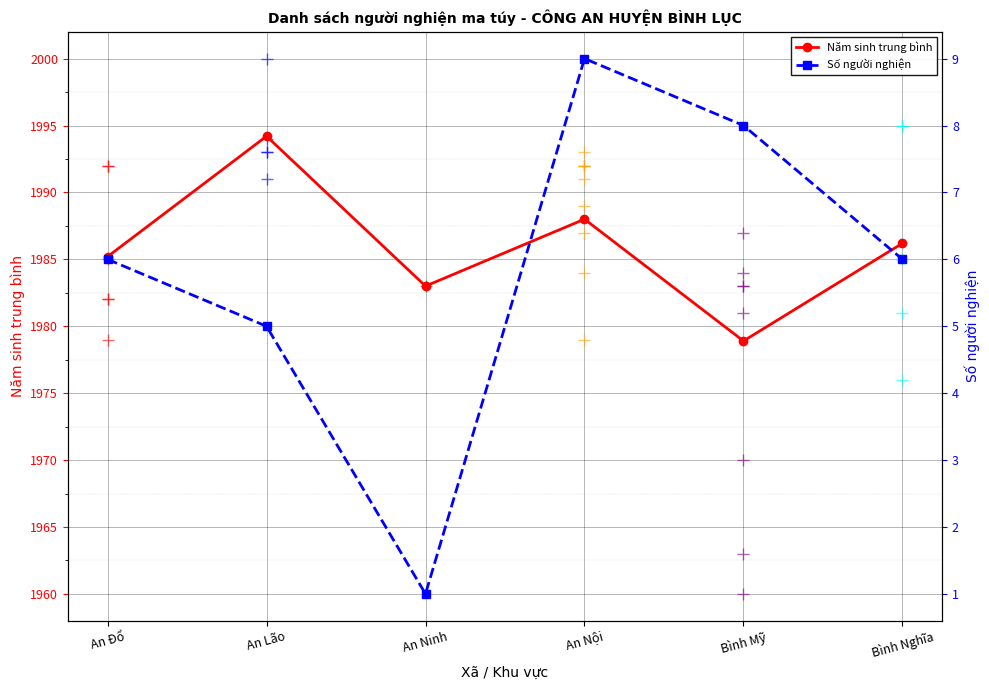

Reading right to left, extract all data points from this chart.

Năm sinh trung bình: 1986.2	1978.9	1988.0	1983.0	1994.2	1985.2
Số người nghiện: 6.0	8.0	9.0	1.0	5.0	6.0